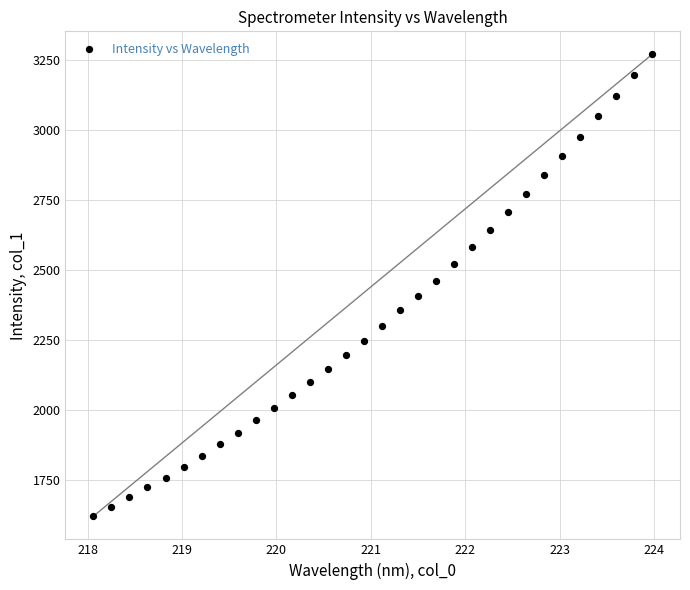

What is the range of X values (max minus min)?

5.9